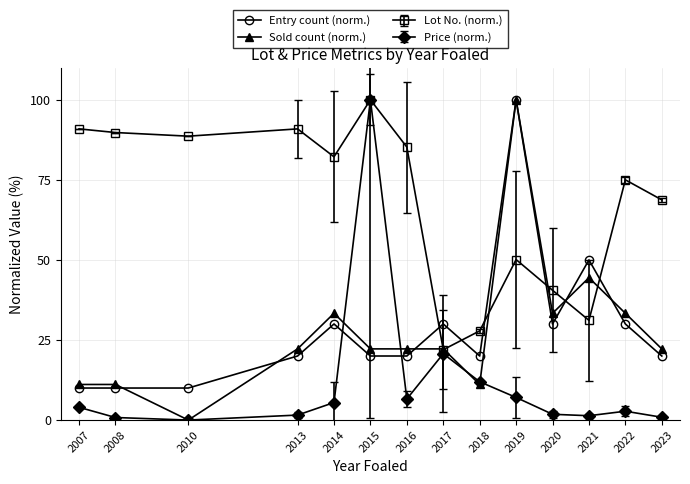

True or false: Sold count (norm.) and Entry count (norm.) intersect in this chart.

True